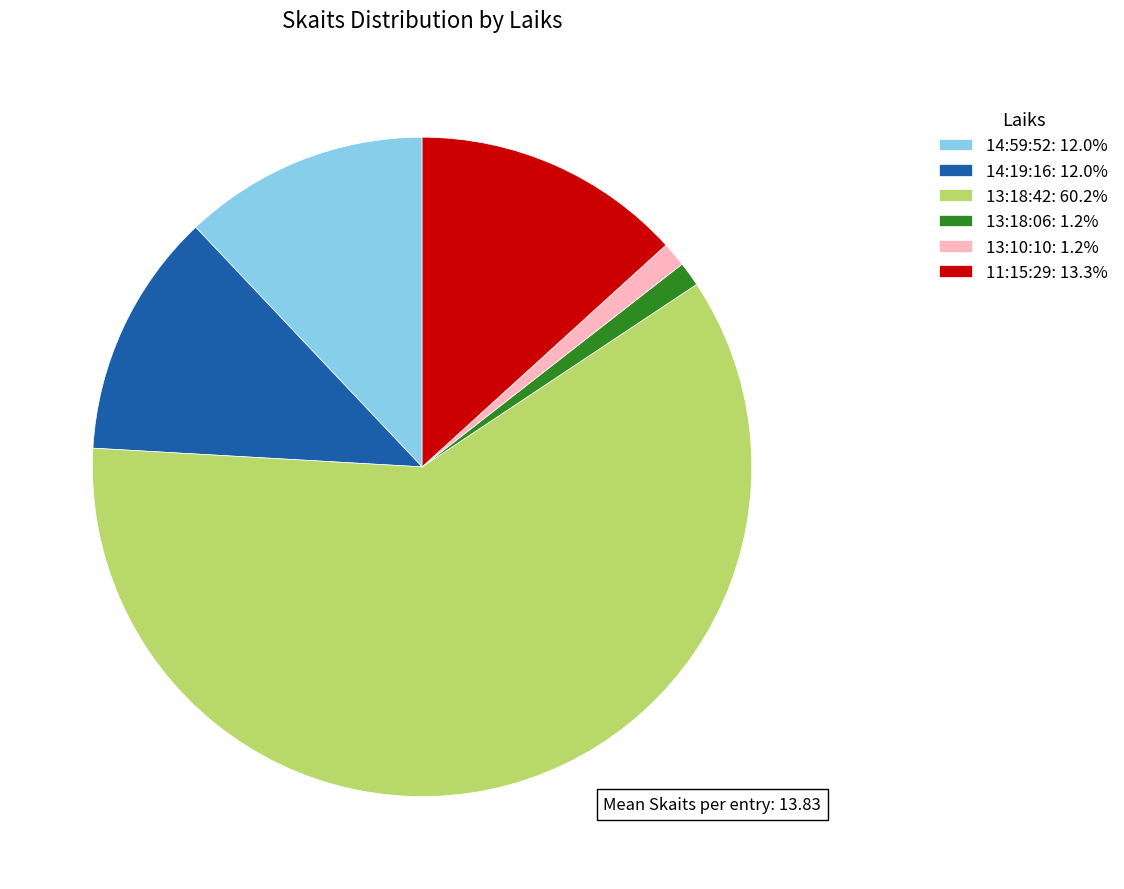

Is the sum of 14:59:52: 12.0% and 13:10:10: 1.2% greater than half?

No